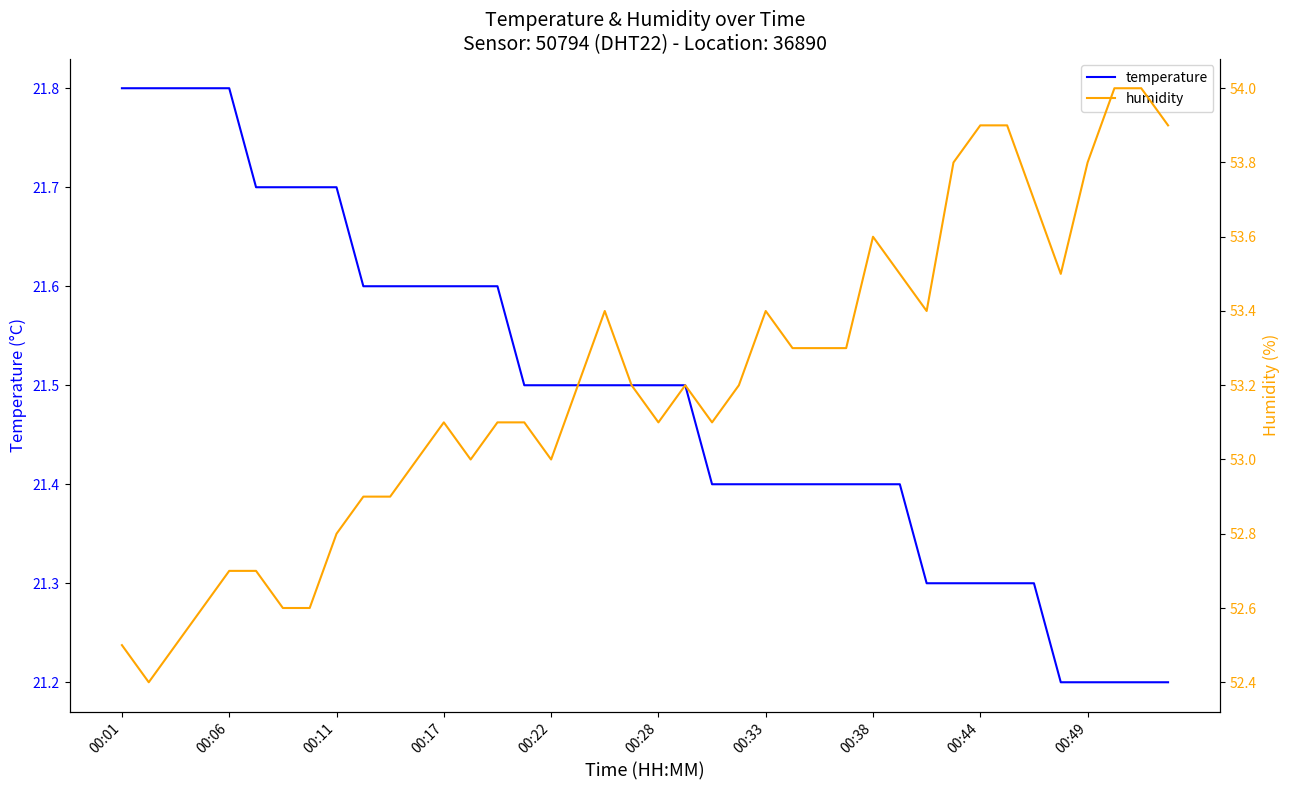

What are all the series names shown in the legend?

temperature, humidity